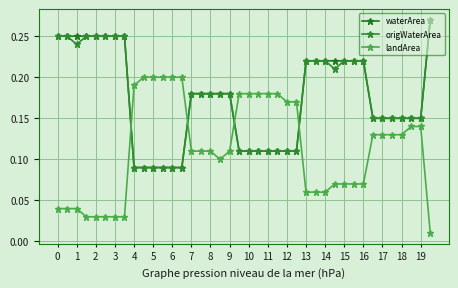

True or false: origWaterArea and waterArea cross at least once.

False